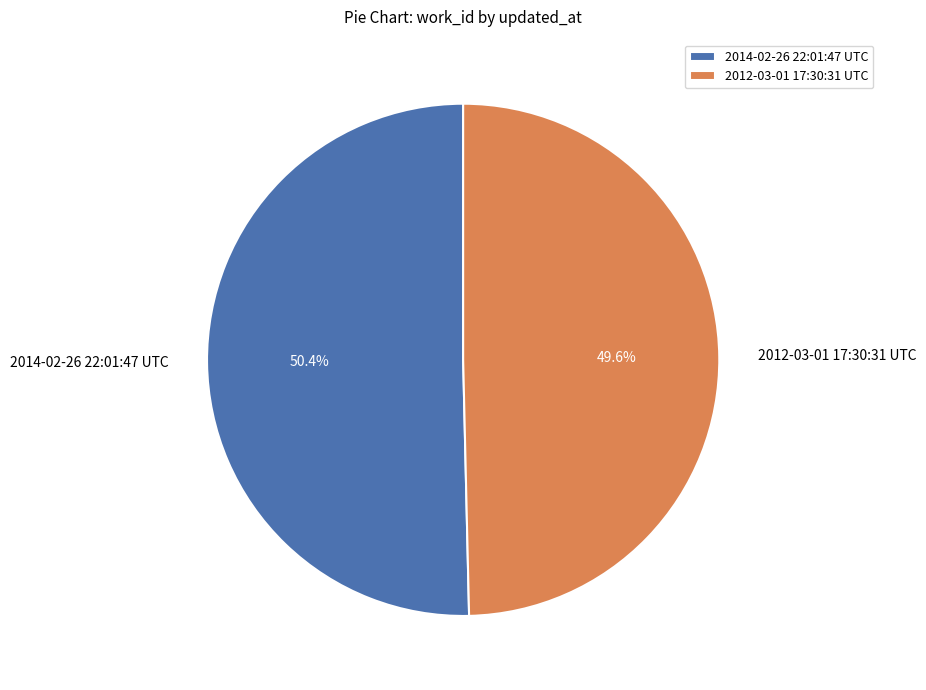

Which slice is the largest?

2014-02-26 22:01:47 UTC